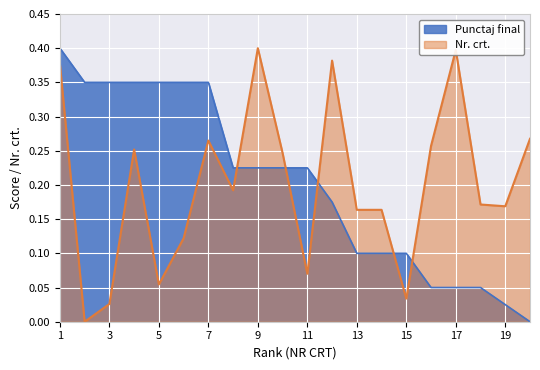

How many interior local peaks does the Nr. crt. series have?

5